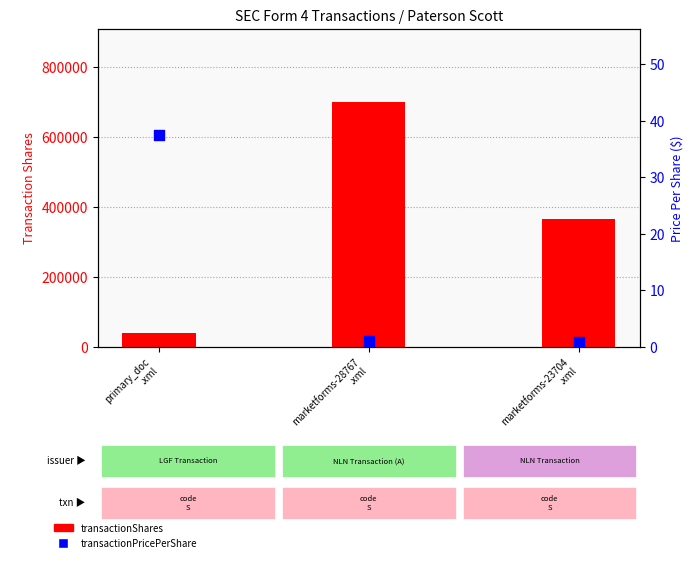

Is the value of transactionPricePerShare at marketforms-23704
.xml greater than the value of transactionShares at primary_doc
.xml?

No